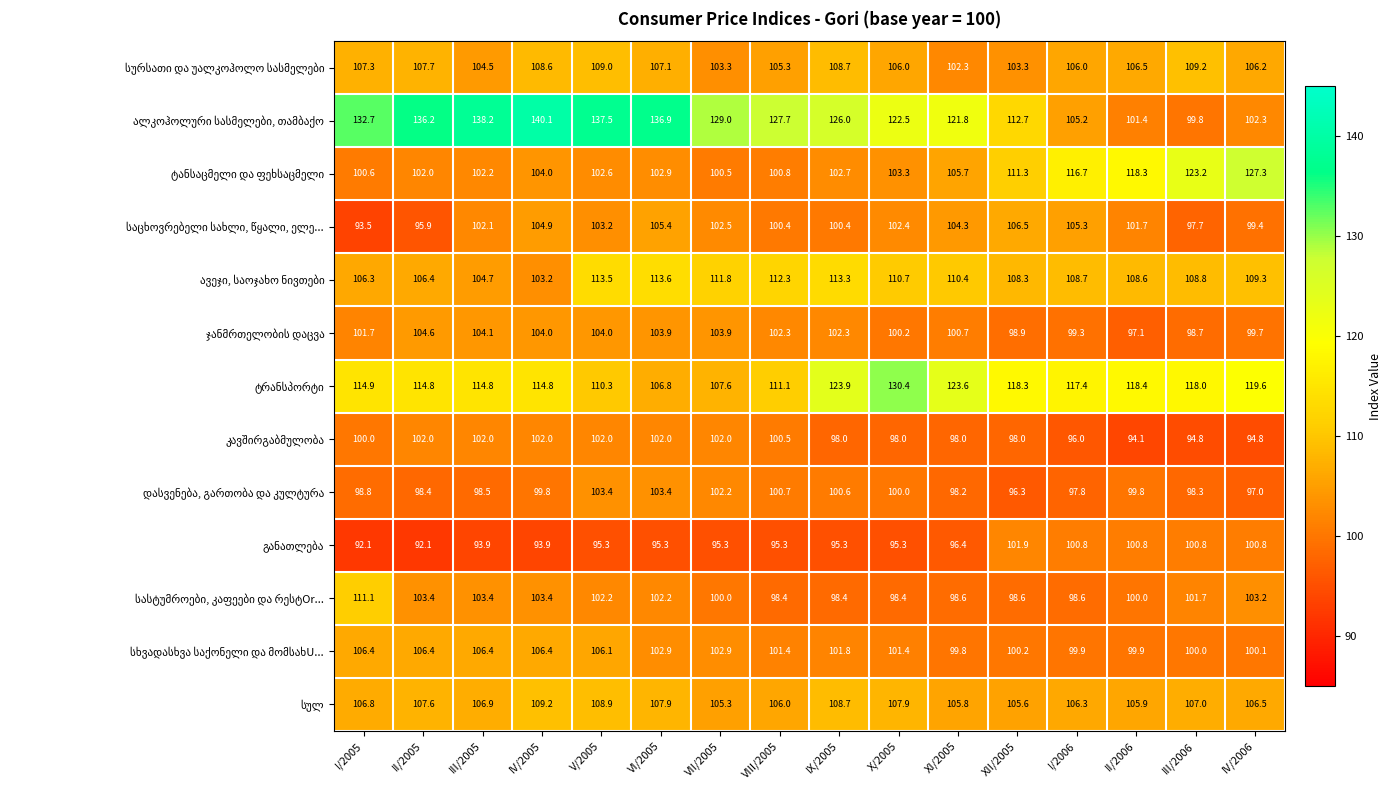

At which category is the sum across all series the highest?

V/2005